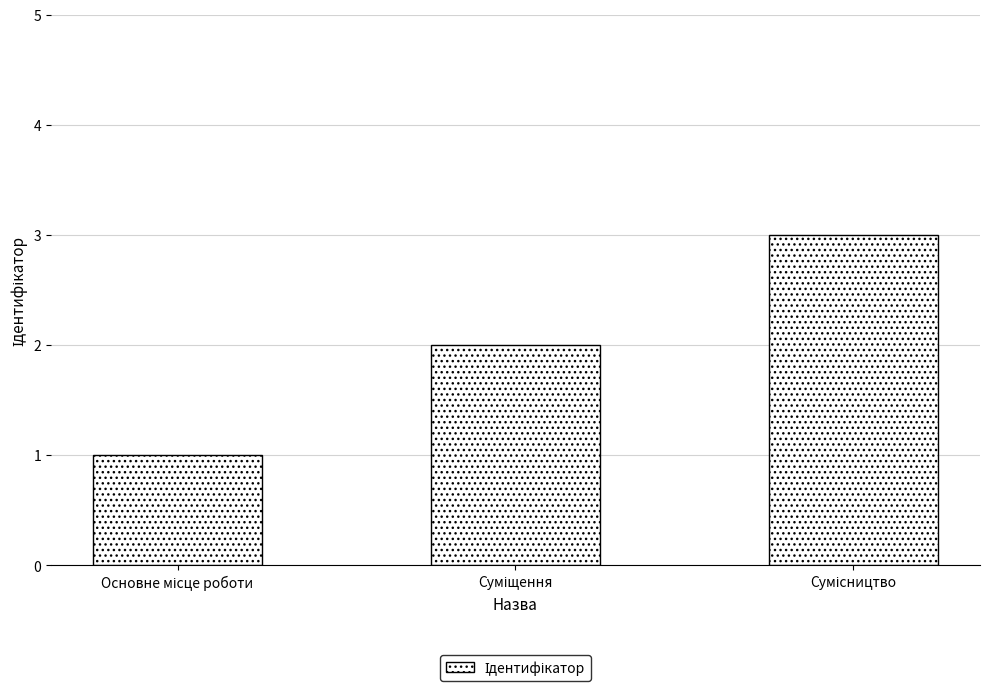

What is the sum of all values?

6